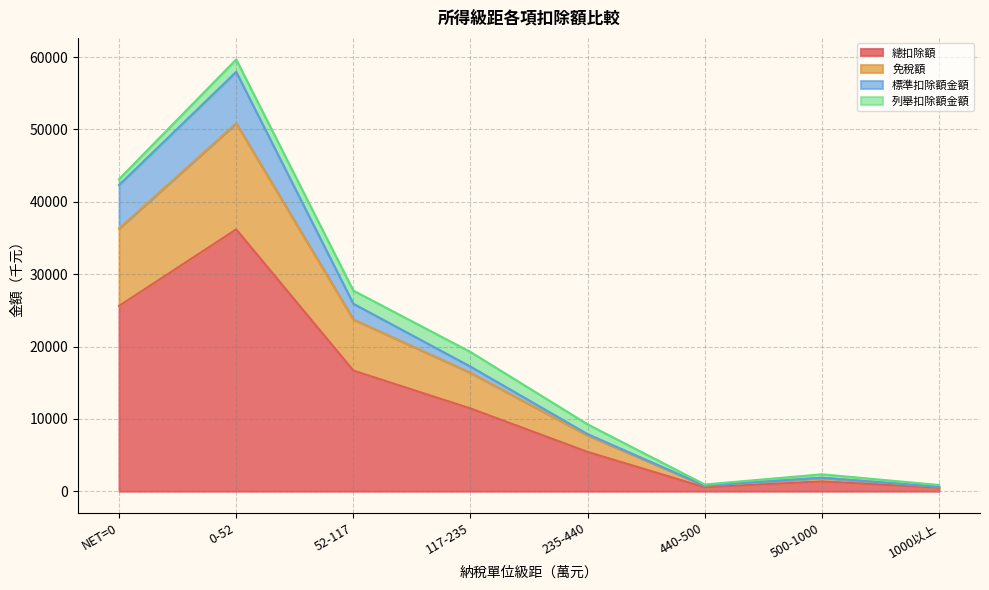

What is the maximum value for 總扣除額?

36191.8